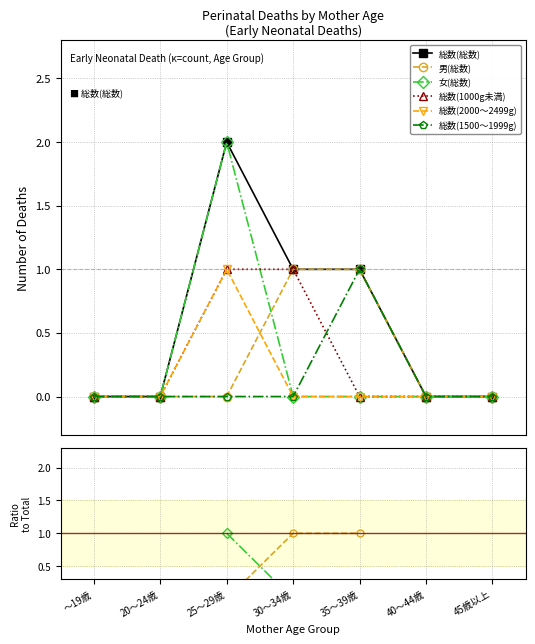

How many values in the 女(総数) series exceed 0?

1